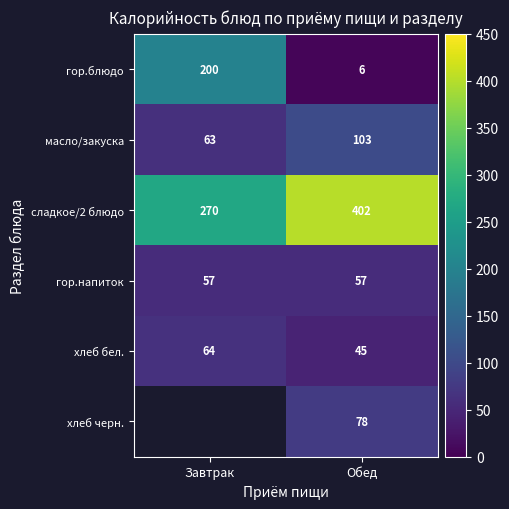

What is the average value of the сладкое/2 блюдо series?

336